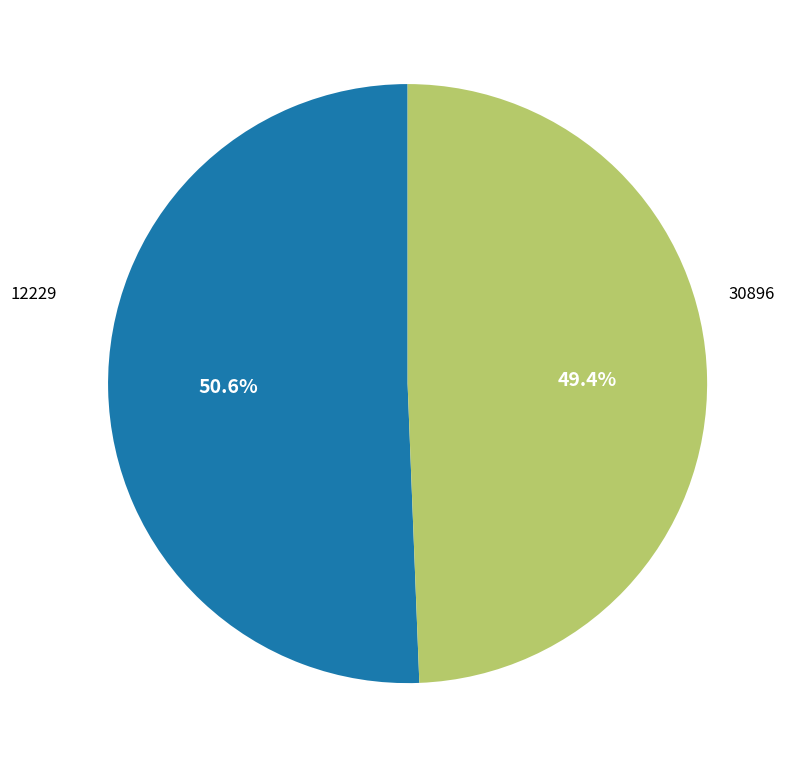

To the nearest percent, what is the difference between the 30896 and 12229 slice percentages?

1%